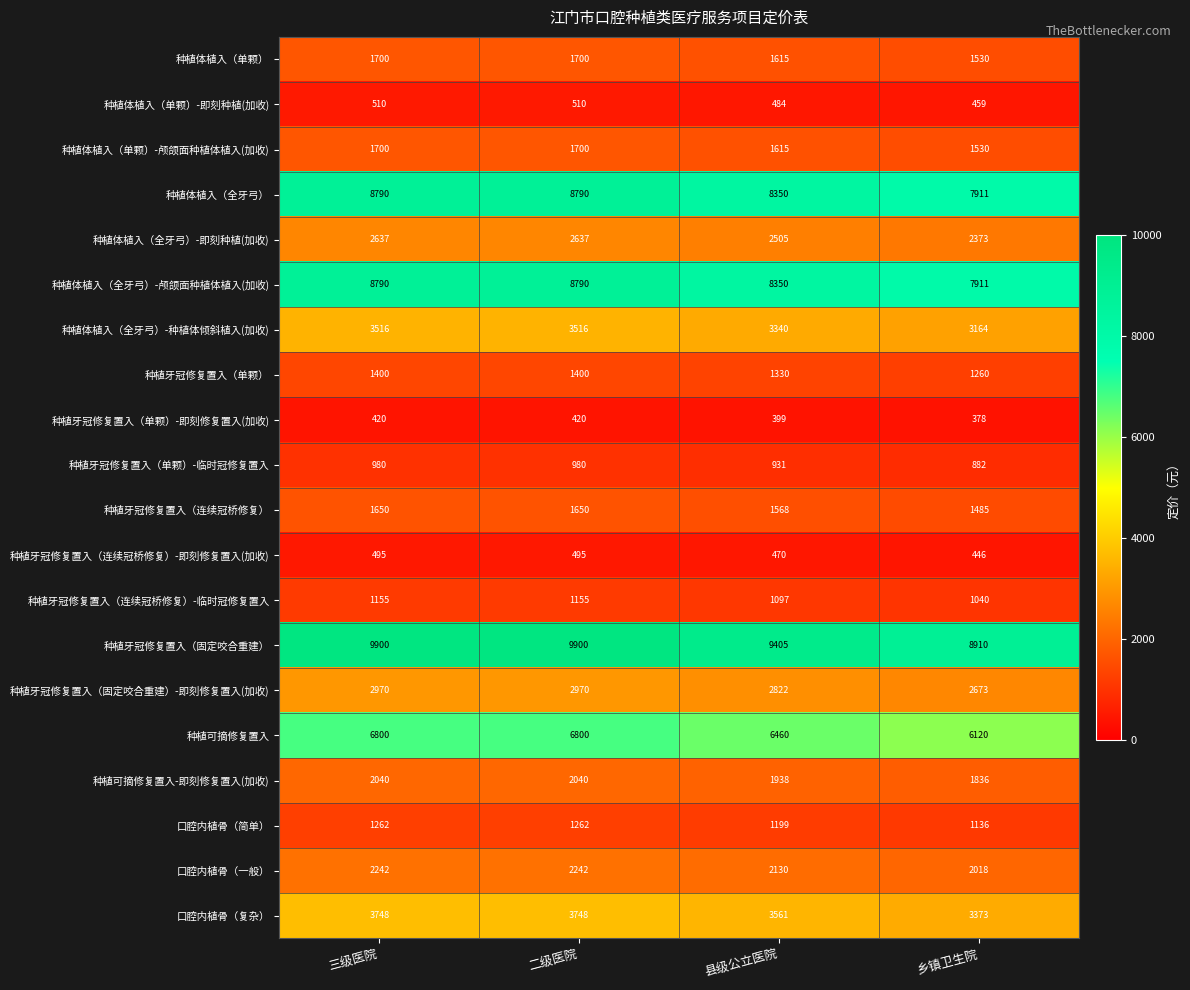

Between 三级医院 and 乡镇卫生院, which series saw the biggest shift?

种植牙冠修复置入（固定咬合重建）